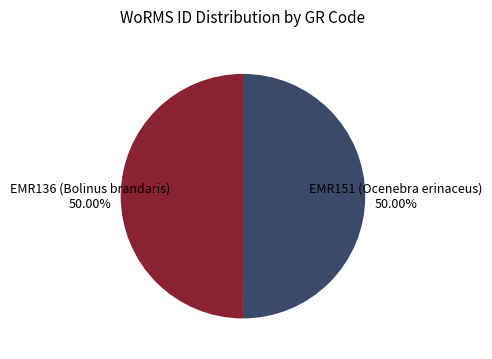

Count the number of slices in the pie.

2